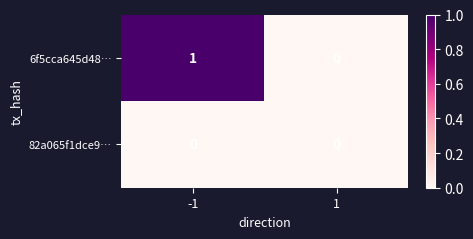

Count the number of categories in the chart.

2